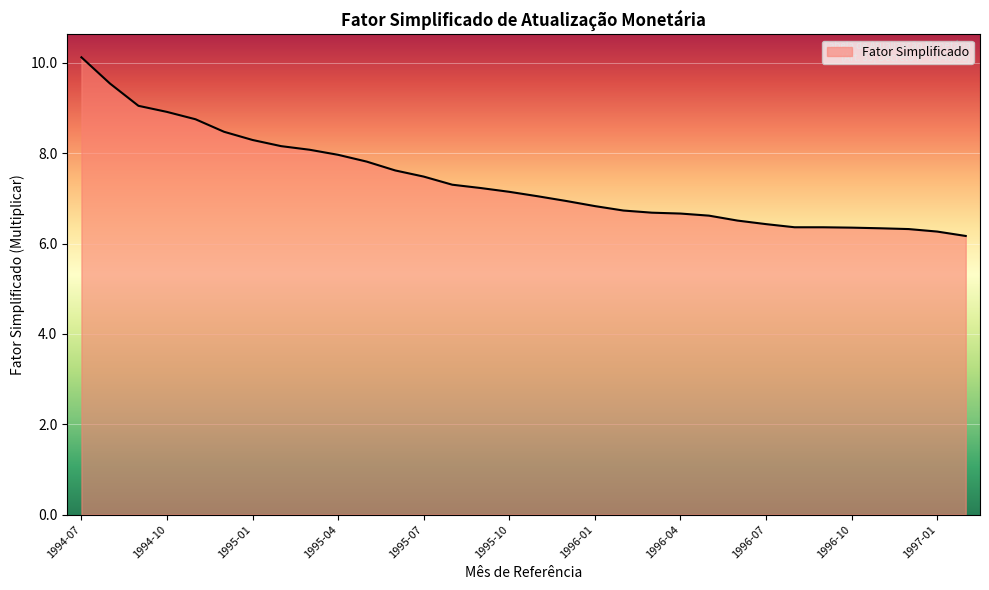

What is the difference between the maximum and minimum values?

4.0